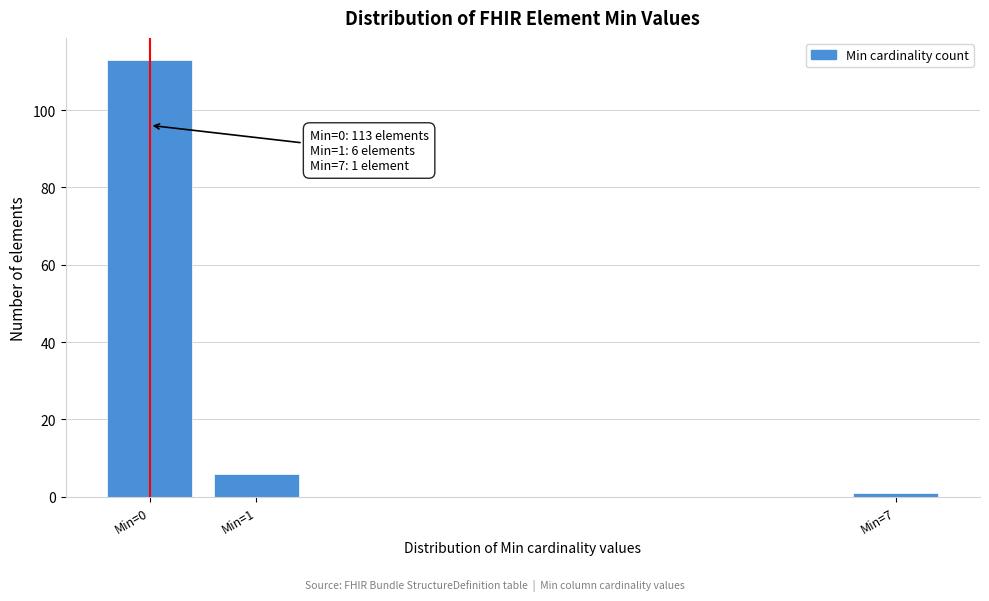

Reading left to right, extract all data points from this chart.

Min=0=113	Min=1=6	Min=7=1